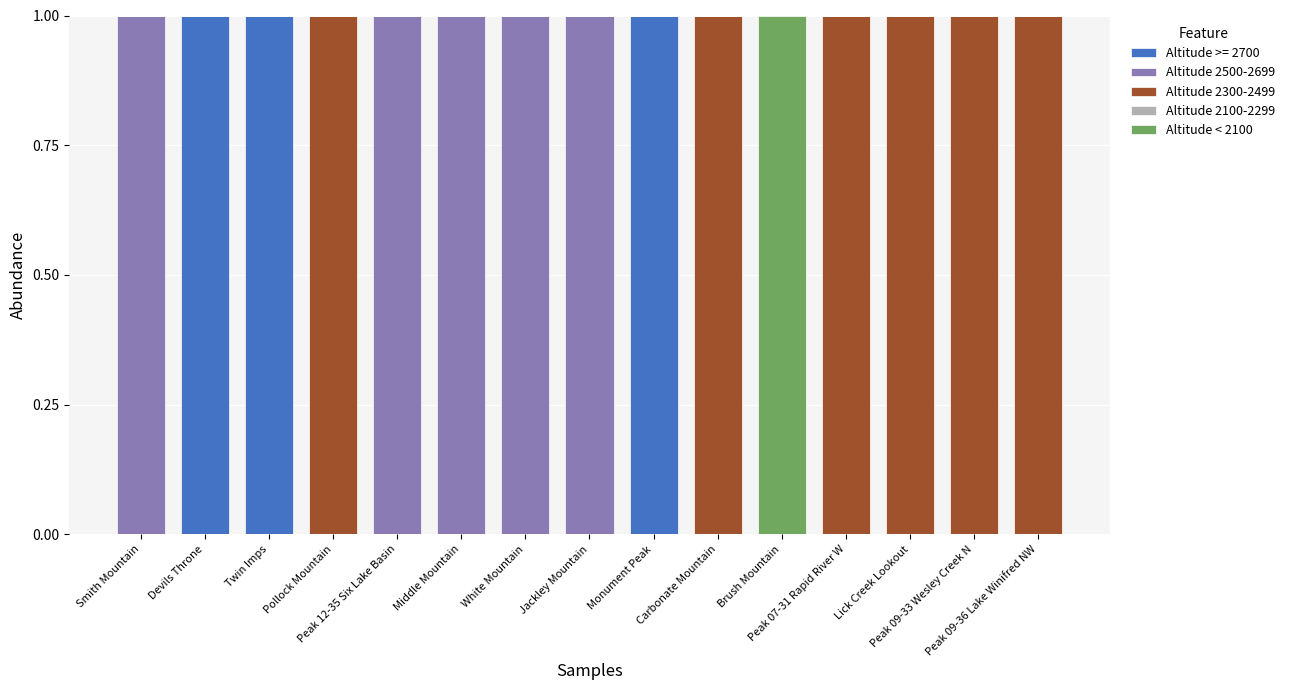

What is the sum of all Altitude >= 2700 values?

3